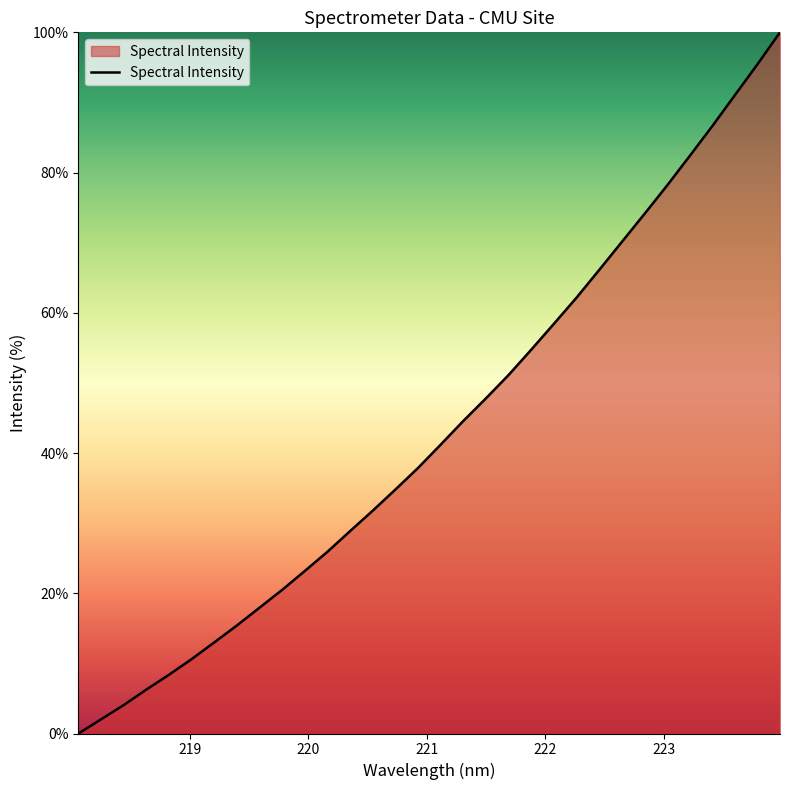

What is the difference between the maximum and minimum values?

100.0